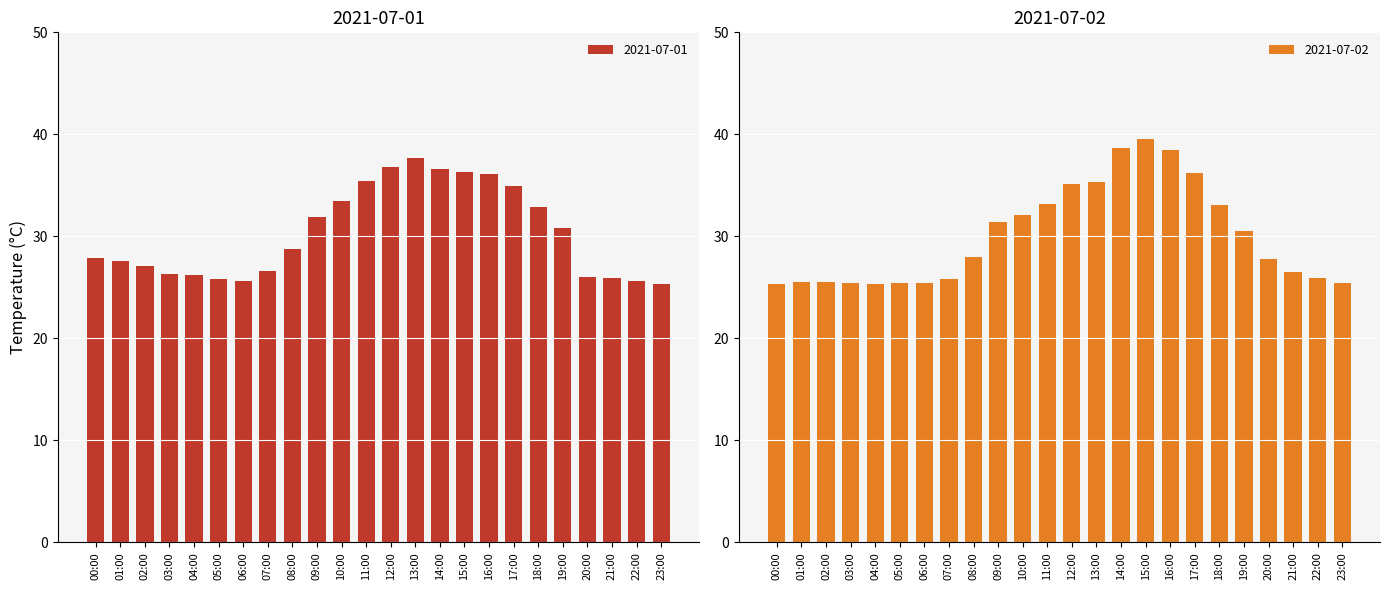

True or false: 2021-07-02 has a value of 37.4 at 02:00.

False